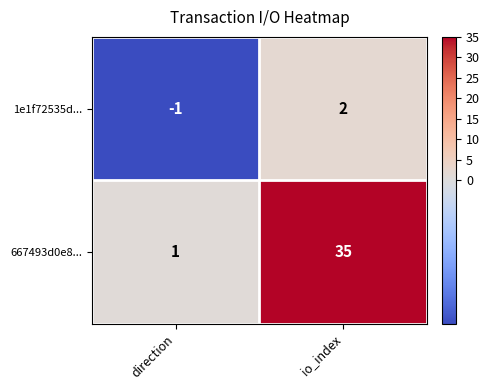

Rank the series at direction from lowest to highest value.

1e1f72535d..., 667493d0e8...